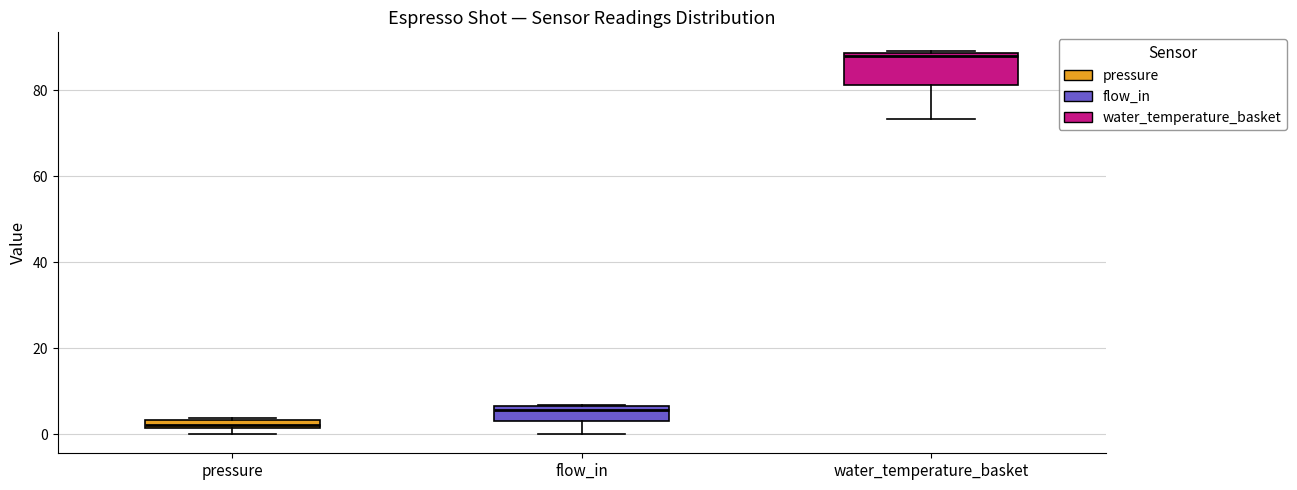

Where does the lower whisker of the box for flow_in end on the y-axis? The values are not printed on the chart, so give them approximately, as read against the axis.

0